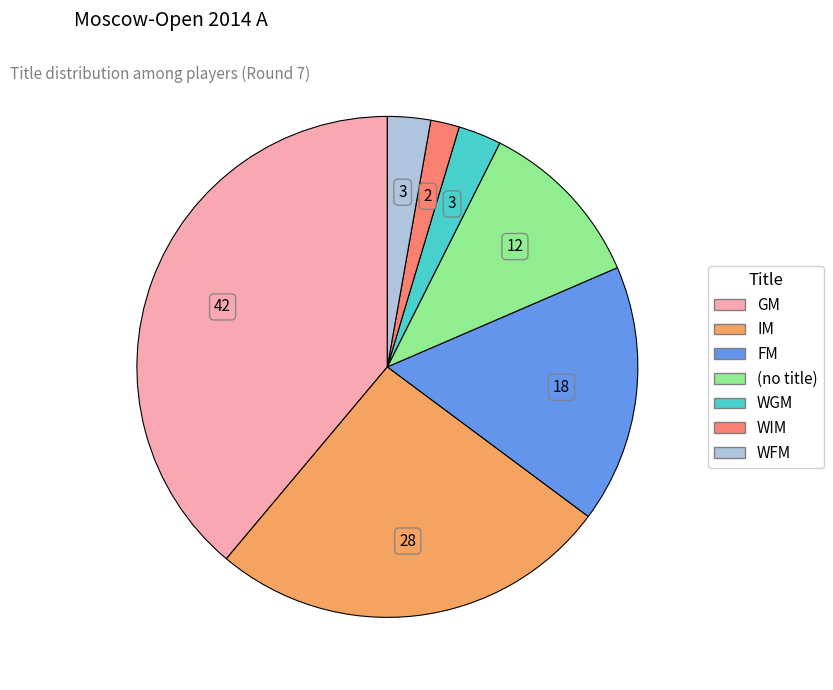

Is there a majority slice in this chart?

No